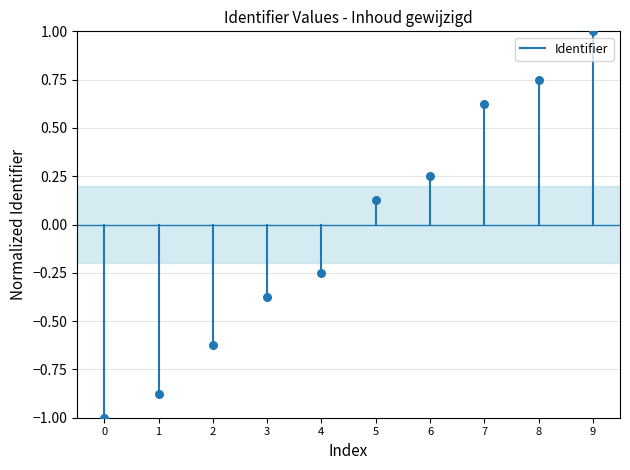

What is the range of Y values (max minus min)?

2.0